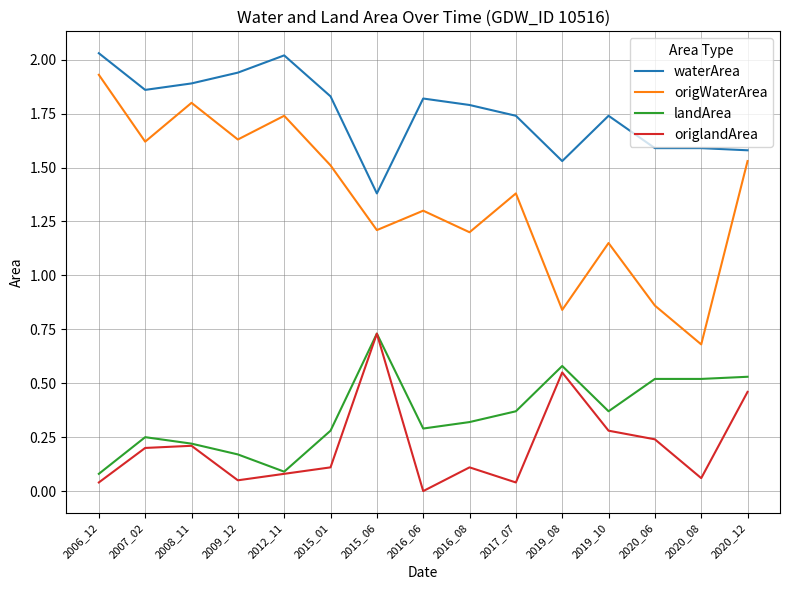

Which series has the largest range (max minus min)?

origWaterArea